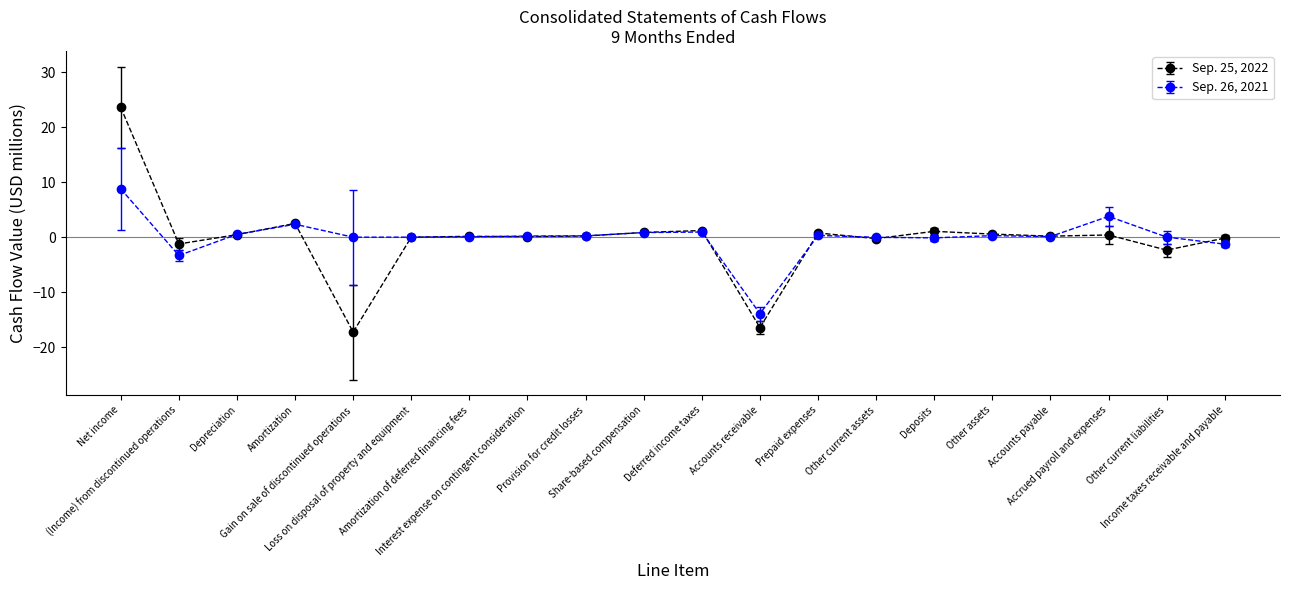

Where is Sep. 25, 2022 nearest to the value 3?

Amortization